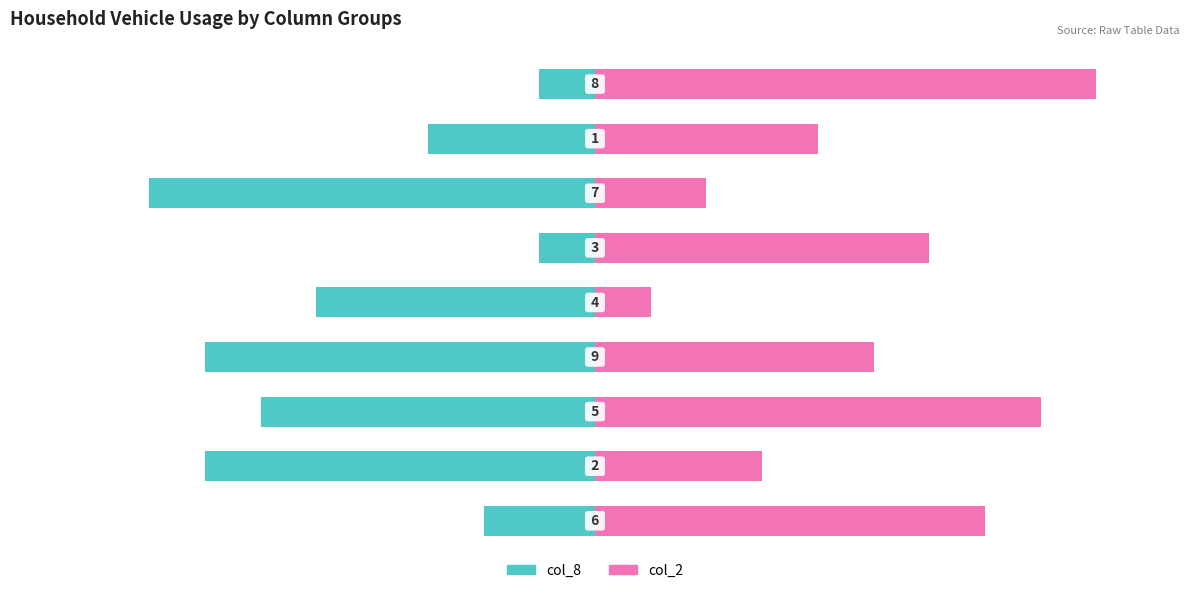

What are all the series names shown in the legend?

col_8, col_2